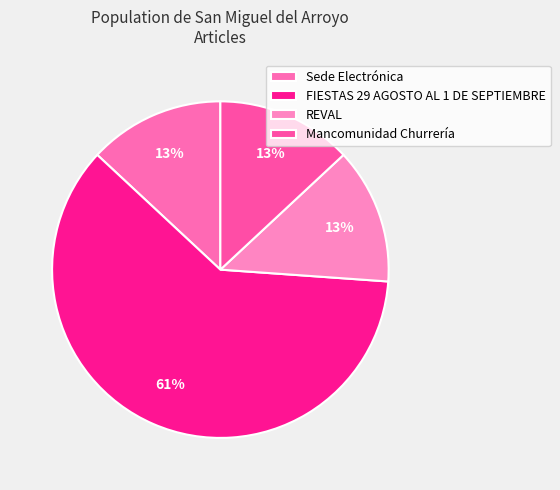

To the nearest percent, what is the difference between the largest and smallest slice percentages?

48%